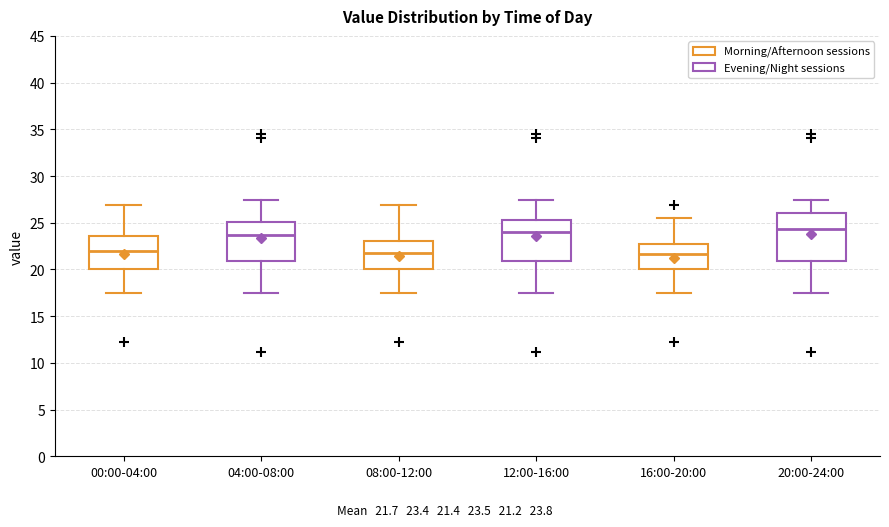

Which box is the tallest, from its lower edge to its upper edge?

20:00-24:00